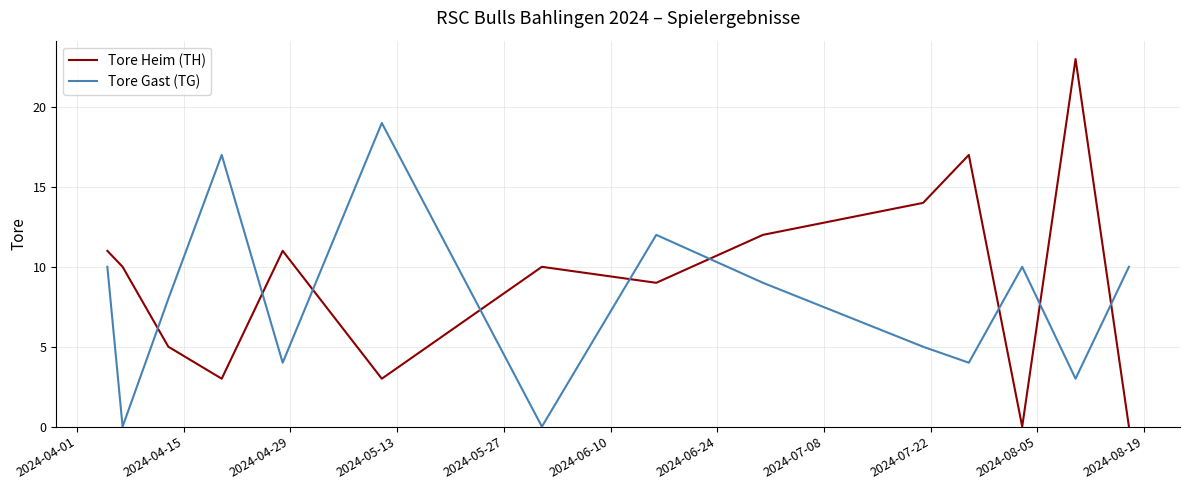

Which series has the largest total across all categories?

Tore Heim (TH)